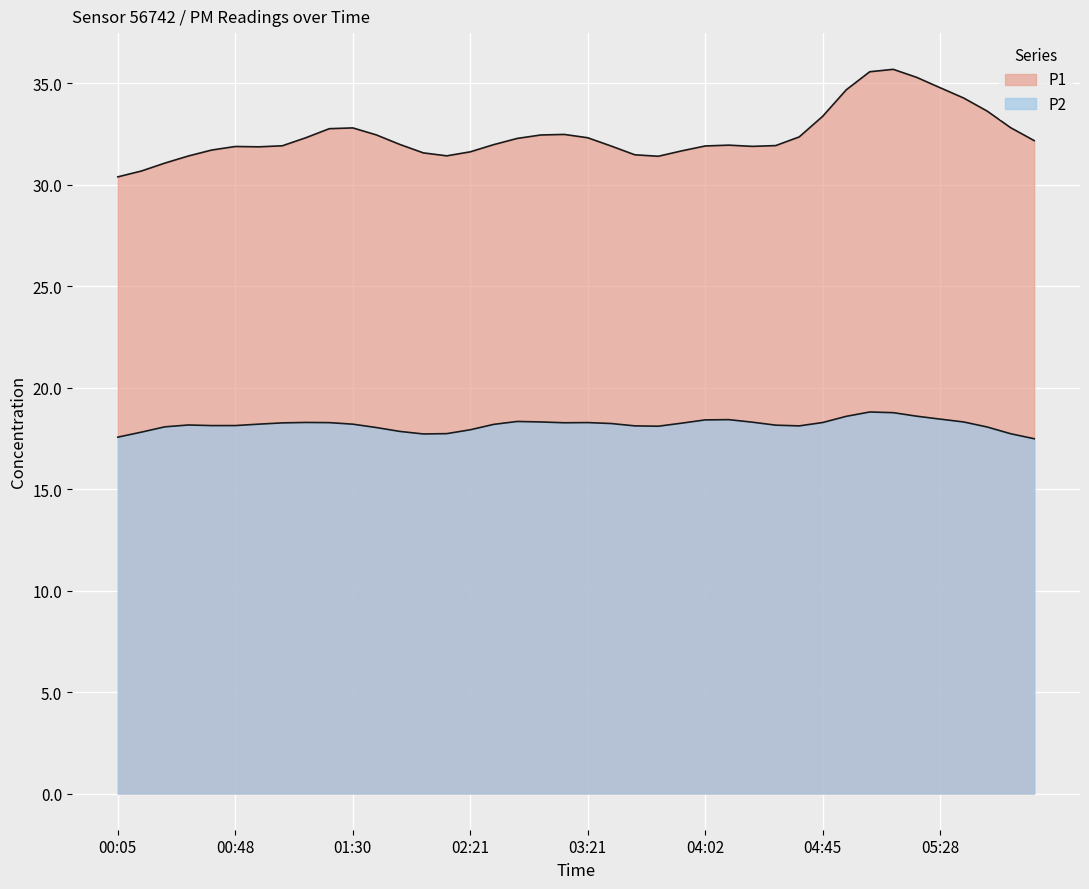

How many lines are shown in the chart?

2